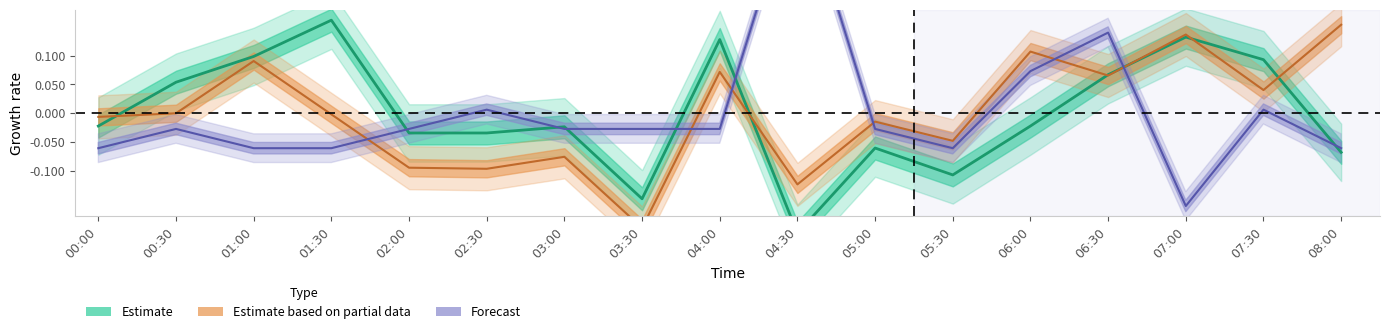

What position from the right is 02:00?

13